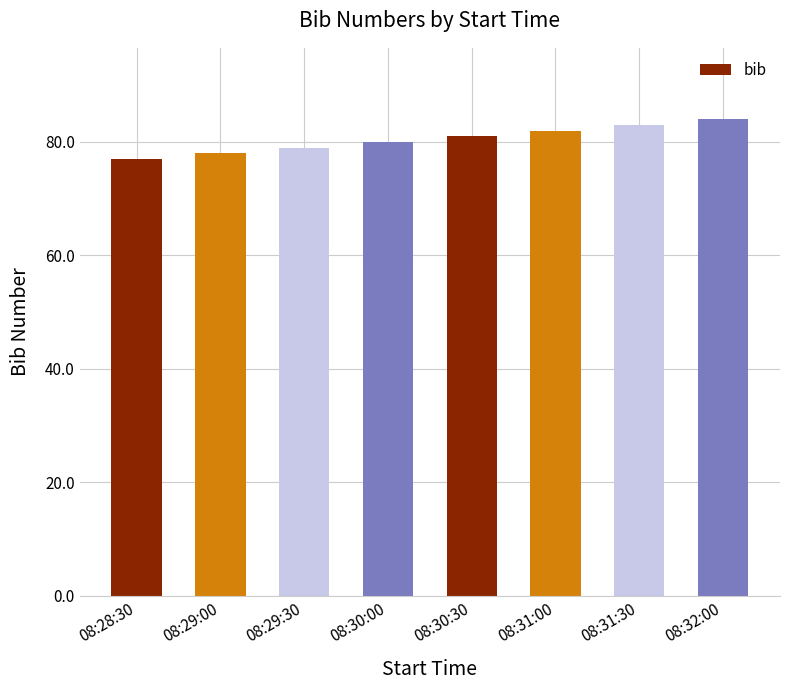

Does the chart contain any negative values?

No